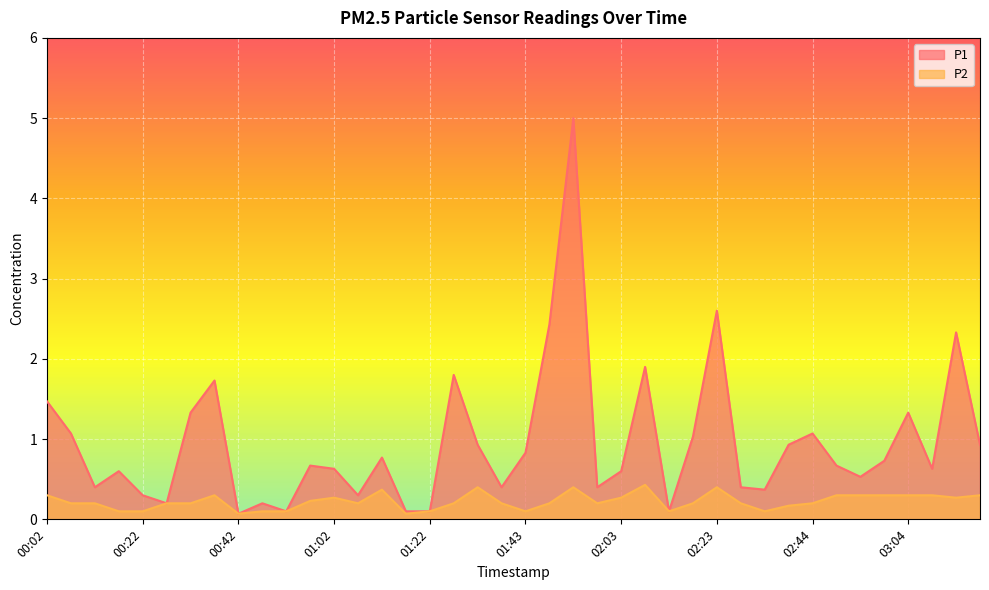

How many interior local peaks does the P1 series have?

12